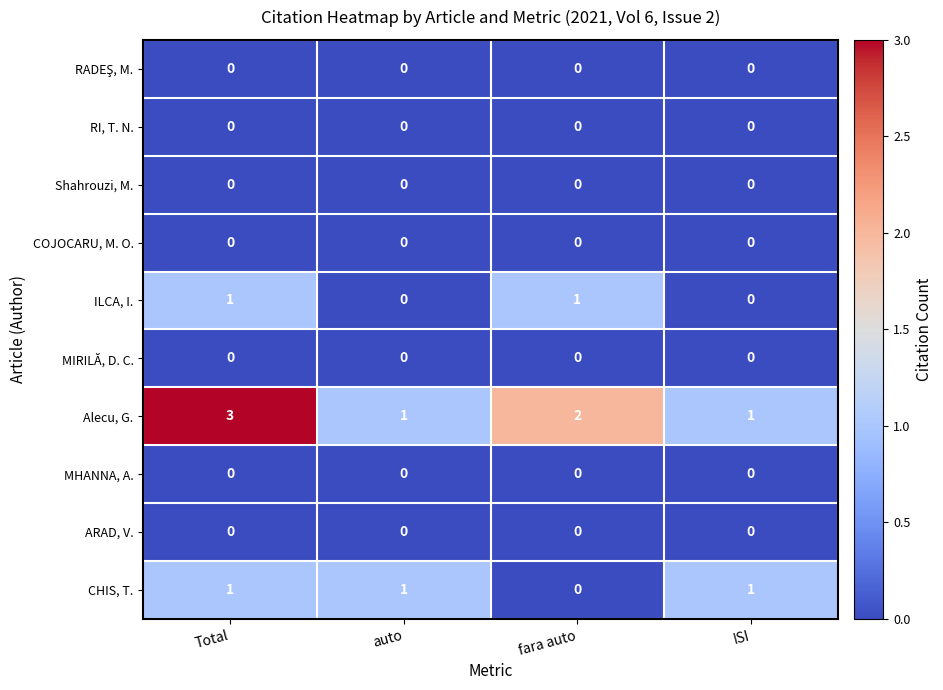

The MHANNA, A. series shows 0 at Total. True or false?

True